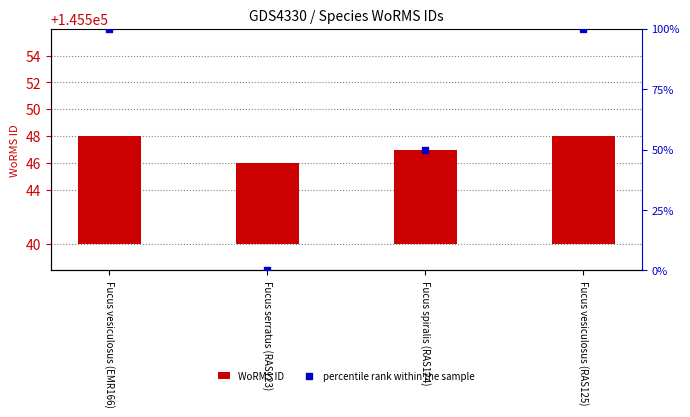

Which series contains the highest Y value?

percentile rank within the sample